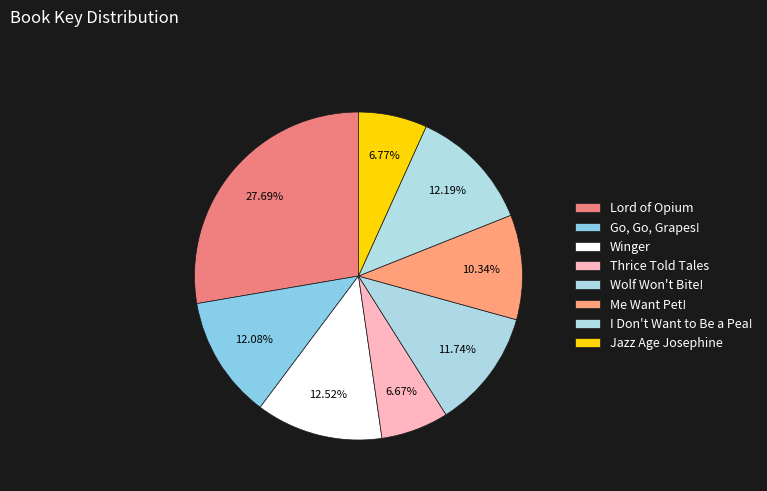

What is the smallest slice in the pie chart?

Thrice Told Tales